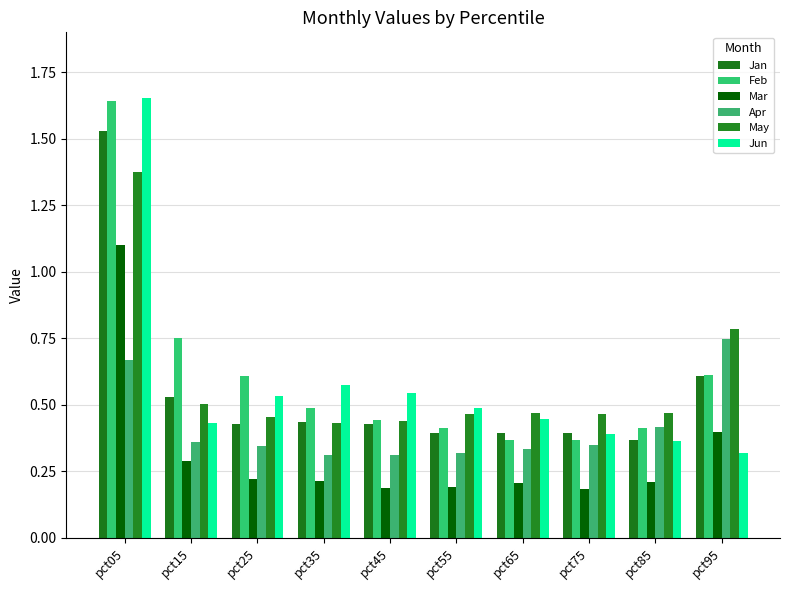

What is the value of the Jun bar at the 6th from the left?

0.5